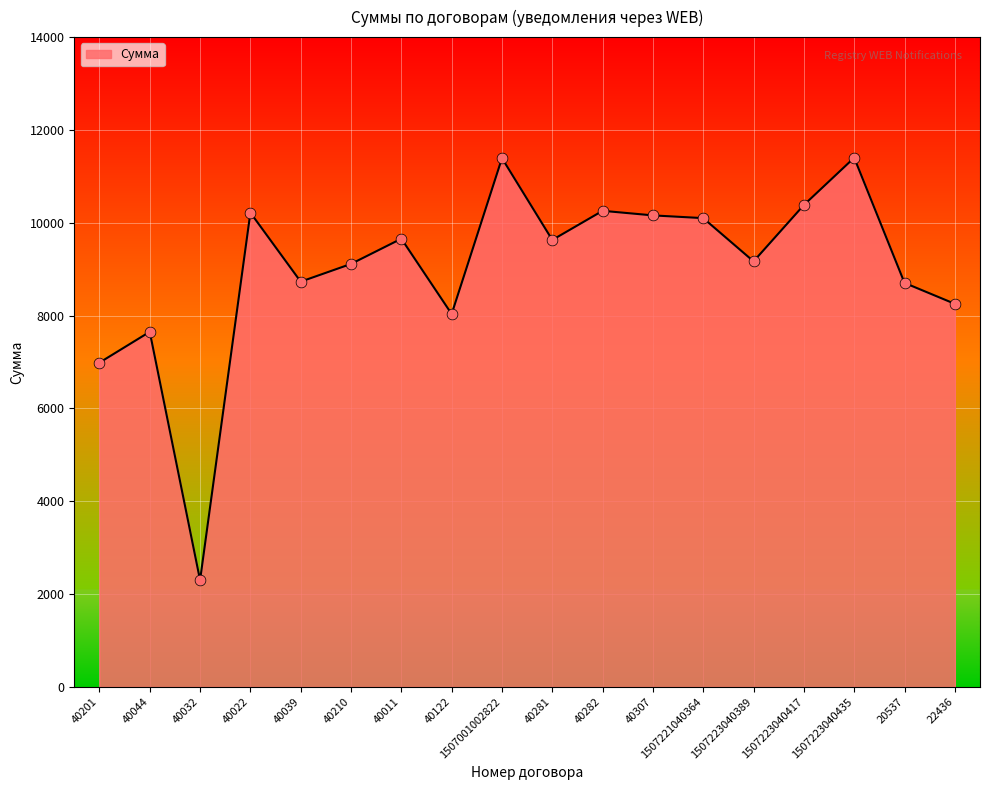

Between 40122 and 1507223040389, which is larger?

1507223040389